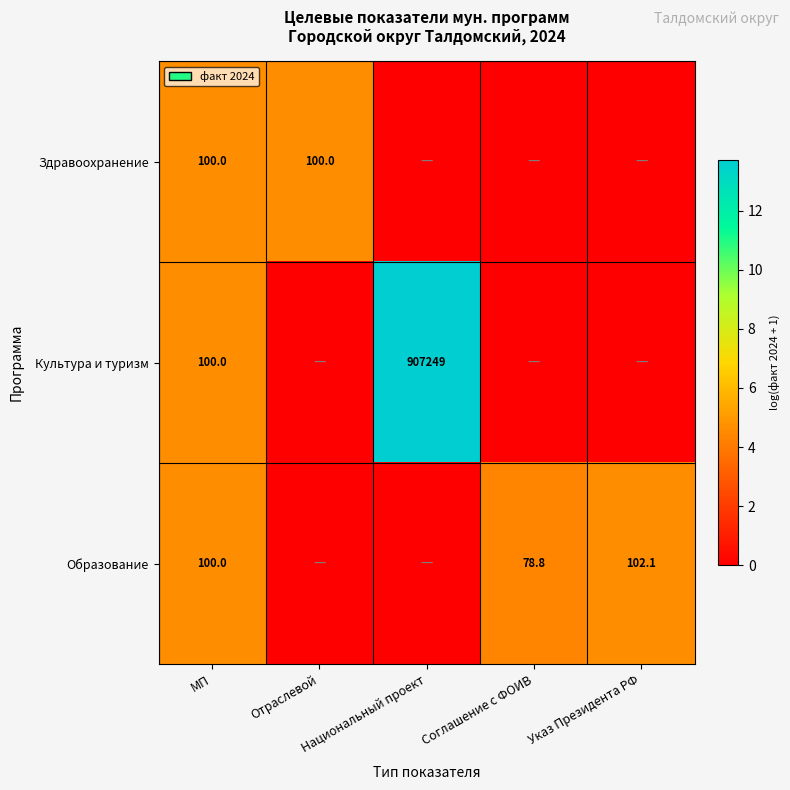

The Здравоохранение series shows 140.8 at Отраслевой. True or false?

False